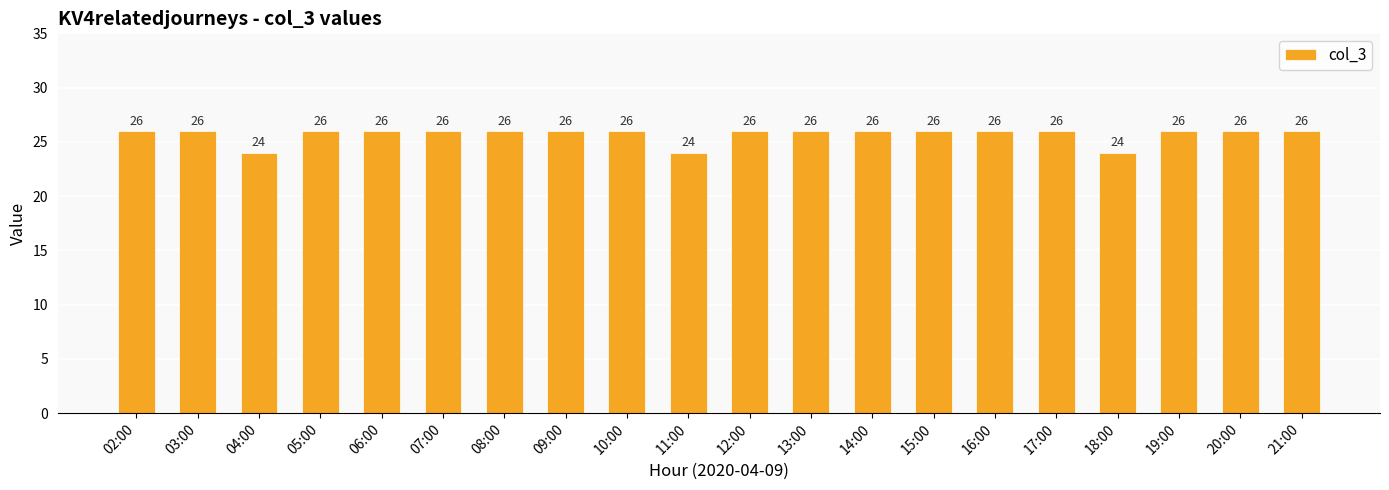

Is it true that the value at 17:00 is 26?

True